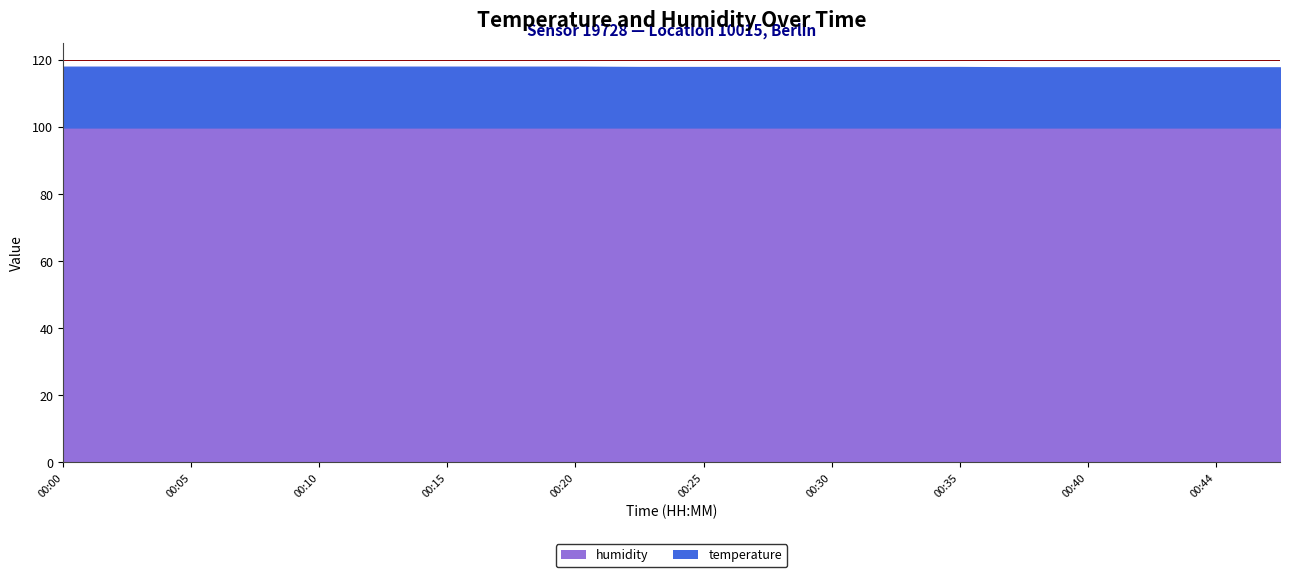

True or false: humidity and temperature intersect in this chart.

False